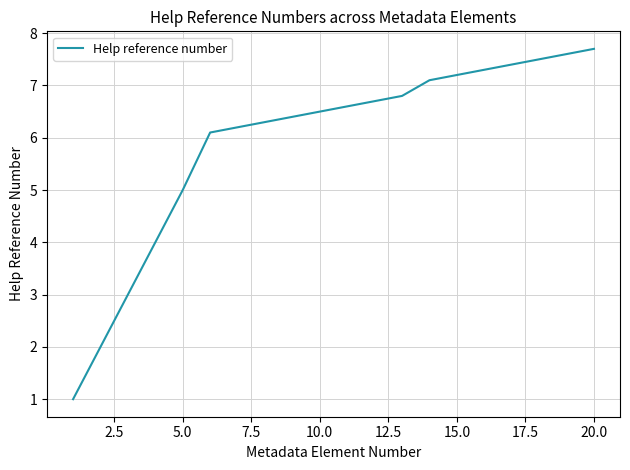

What is the difference between the maximum and minimum values?

6.7